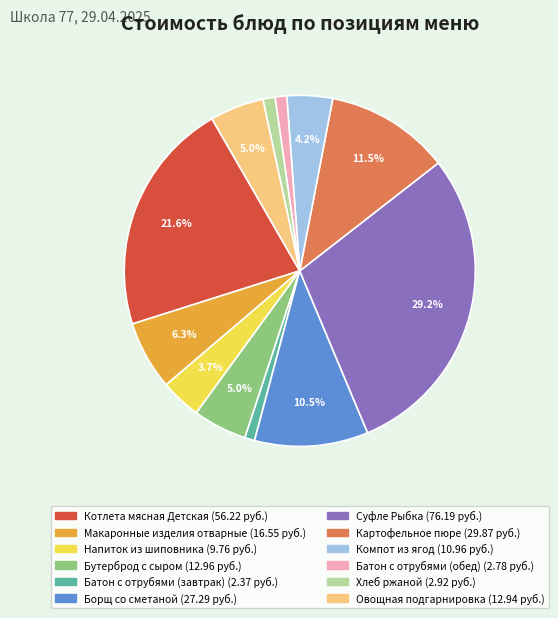

To the nearest percent, what is the combined percentage of Борщ со сметаной and Батон с отрубями (завтрак)?

11%